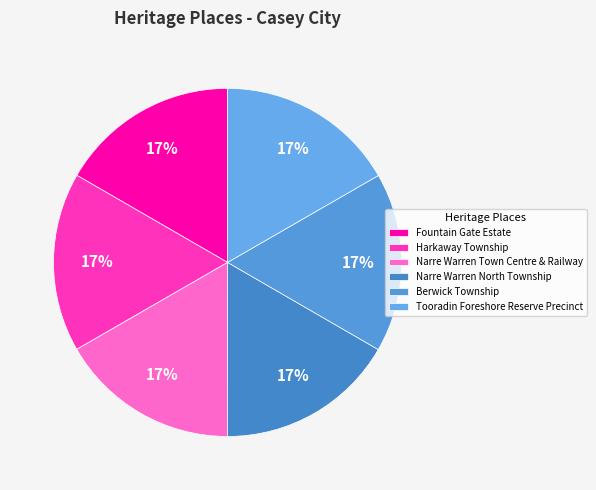

True or false: Narre Warren North Township accounts for 22% of the total.

False